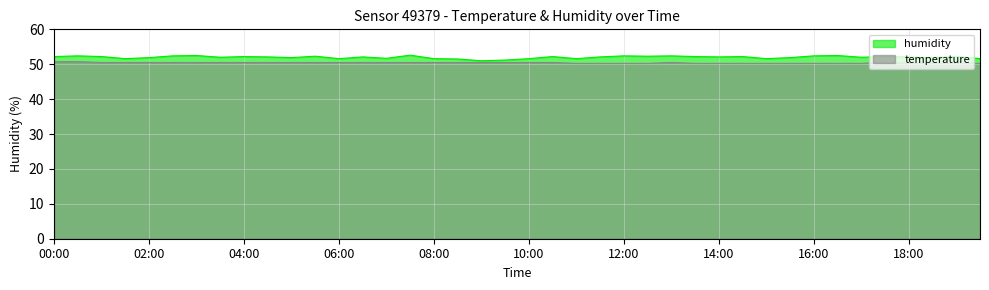

True or false: humidity and temperature cross at least once.

False